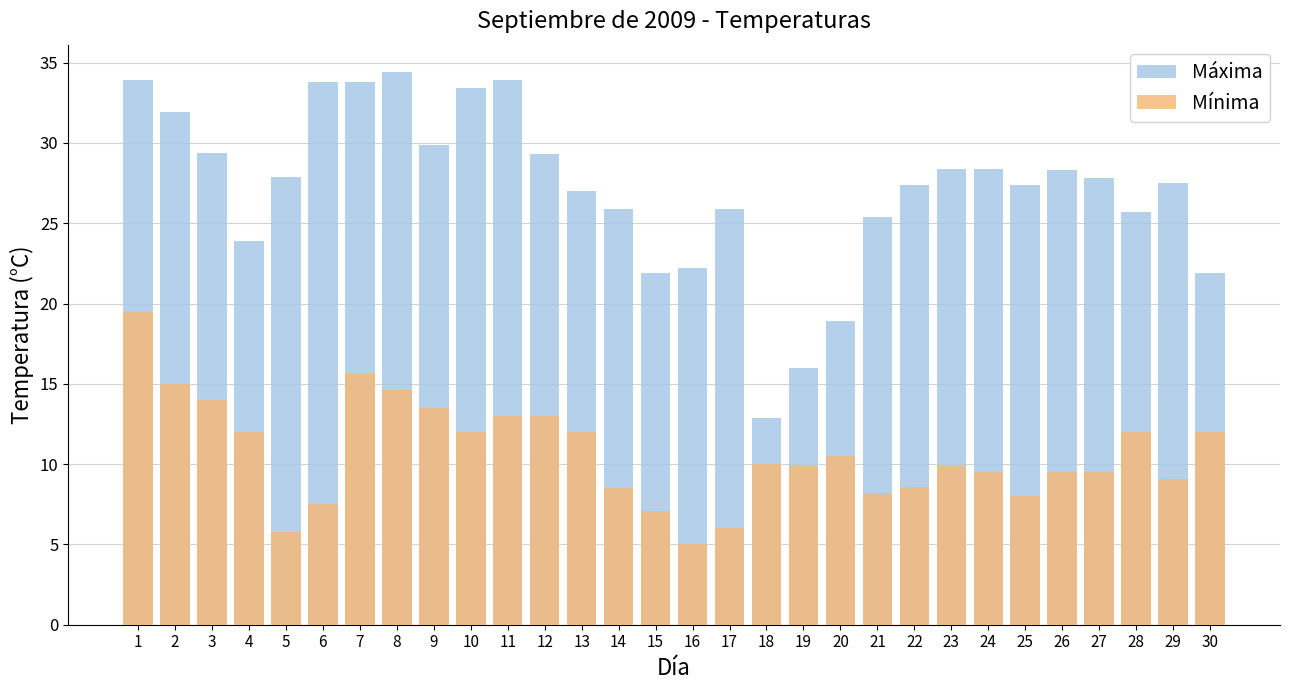

What is the minimum value for Mínima?

5.0